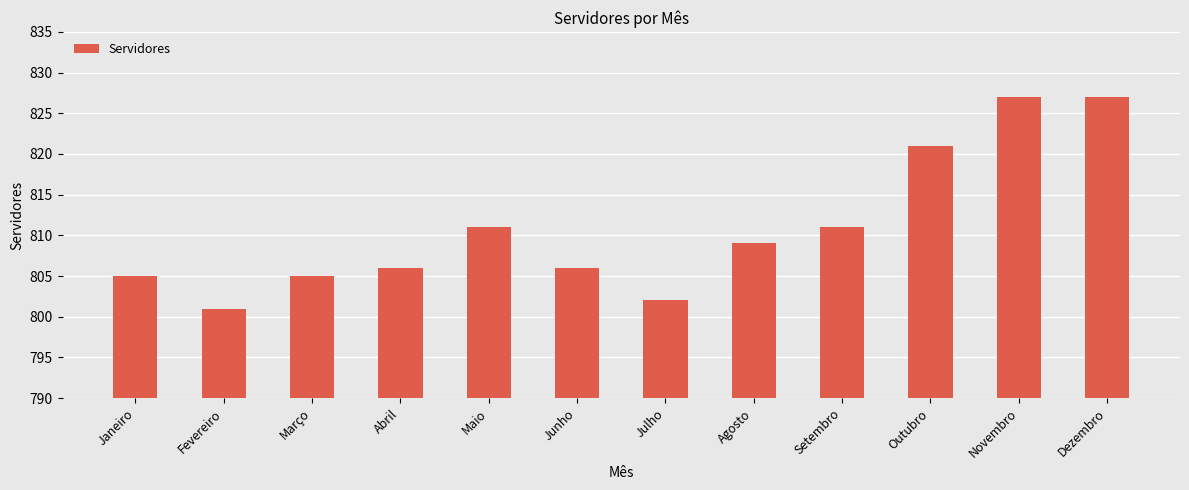

Which label corresponds to the smallest value in the chart?

Fevereiro